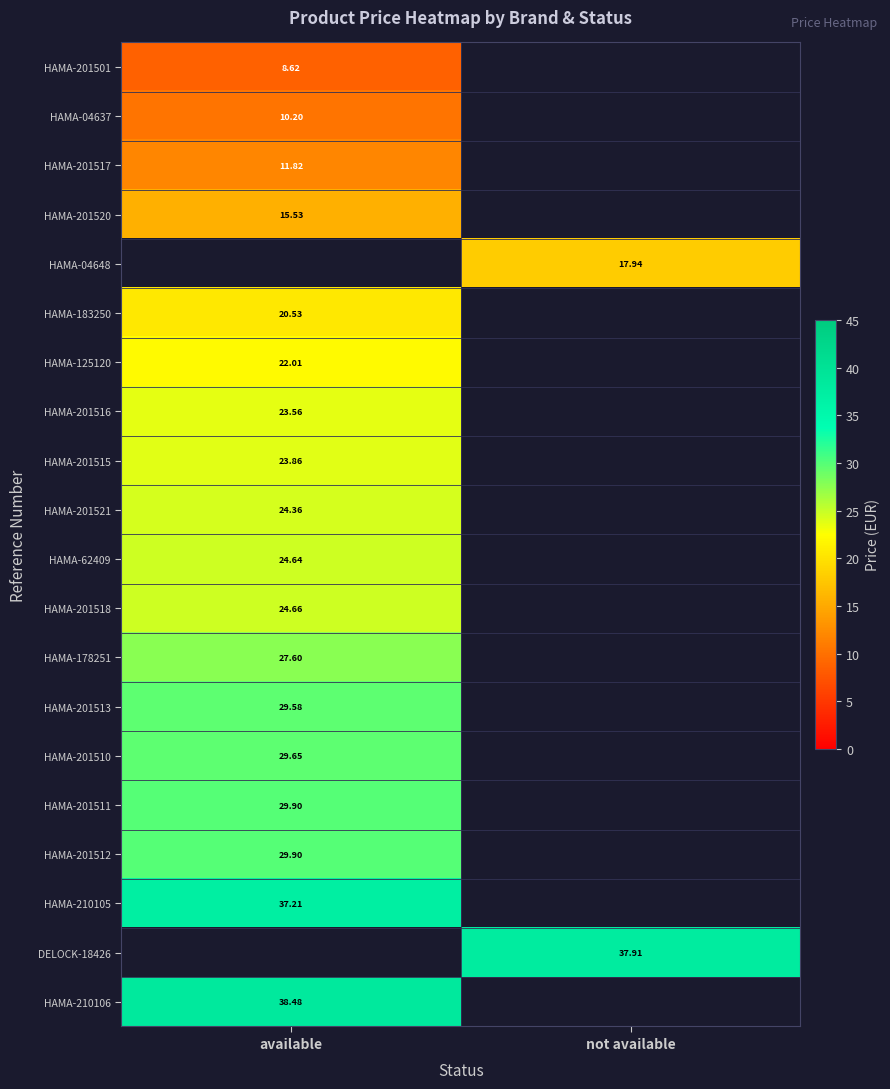

Which has a higher value, available or not available?

not available